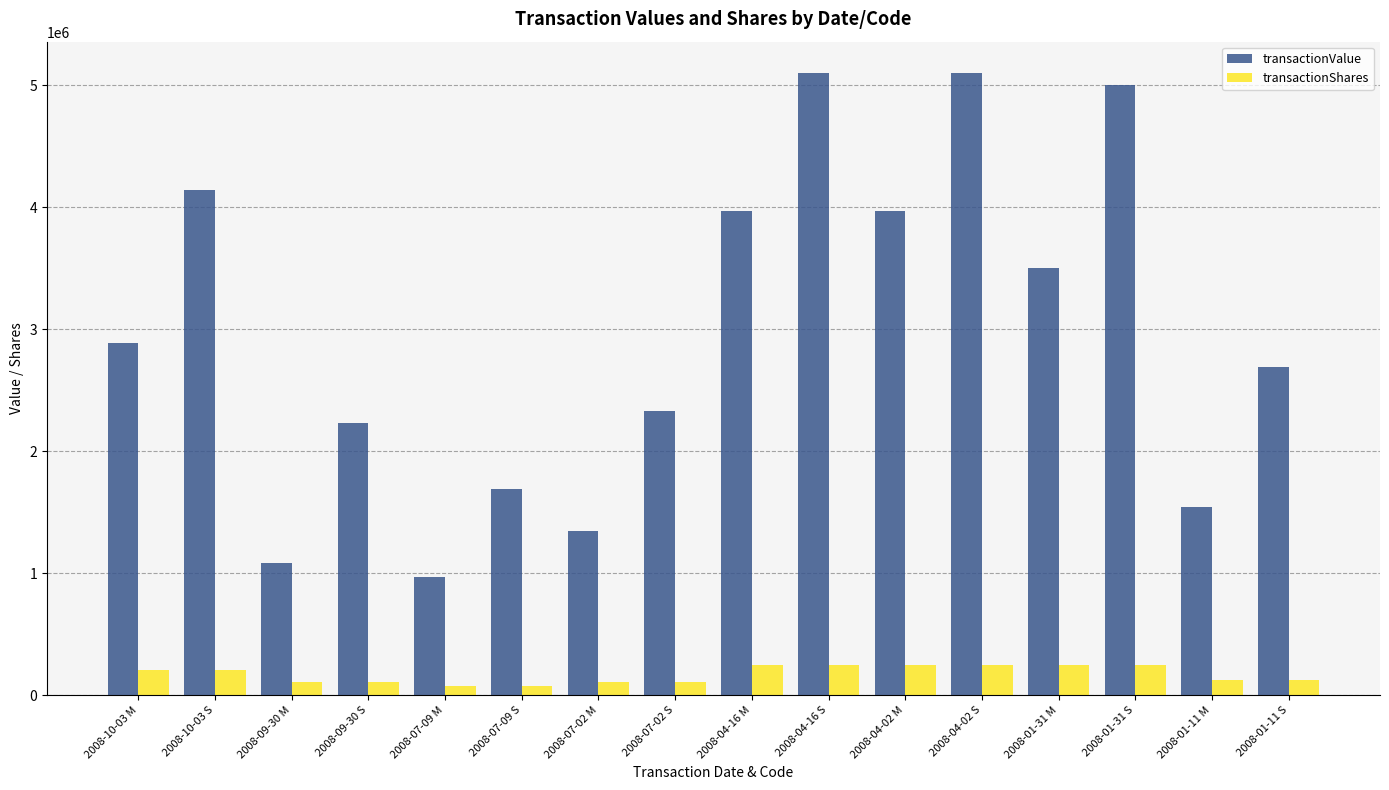

What is the label of the 3rd bar from the left?

2008-09-30 M